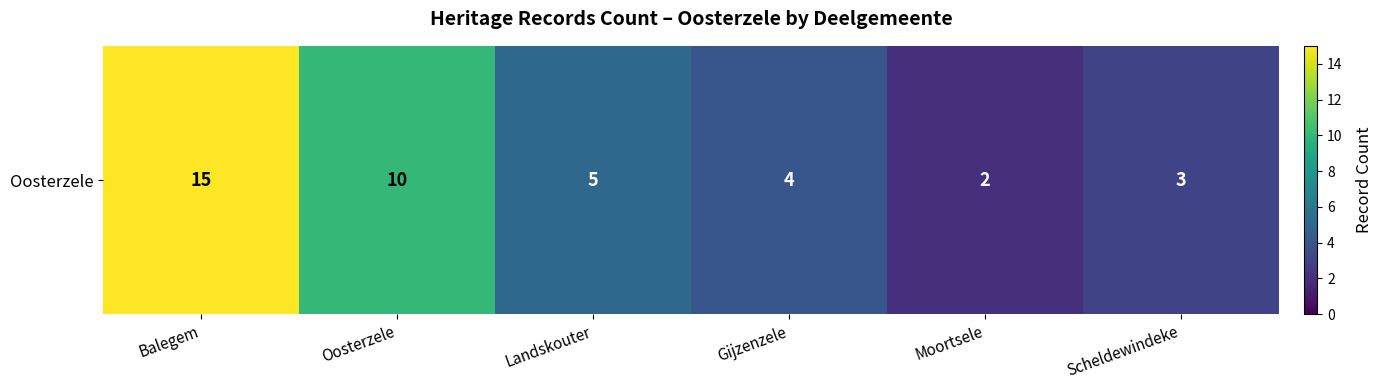

Reading left to right, list all the values displayed in this chart.

Balegem=15	Oosterzele=10	Landskouter=5	Gijzenzele=4	Moortsele=2	Scheldewindeke=3